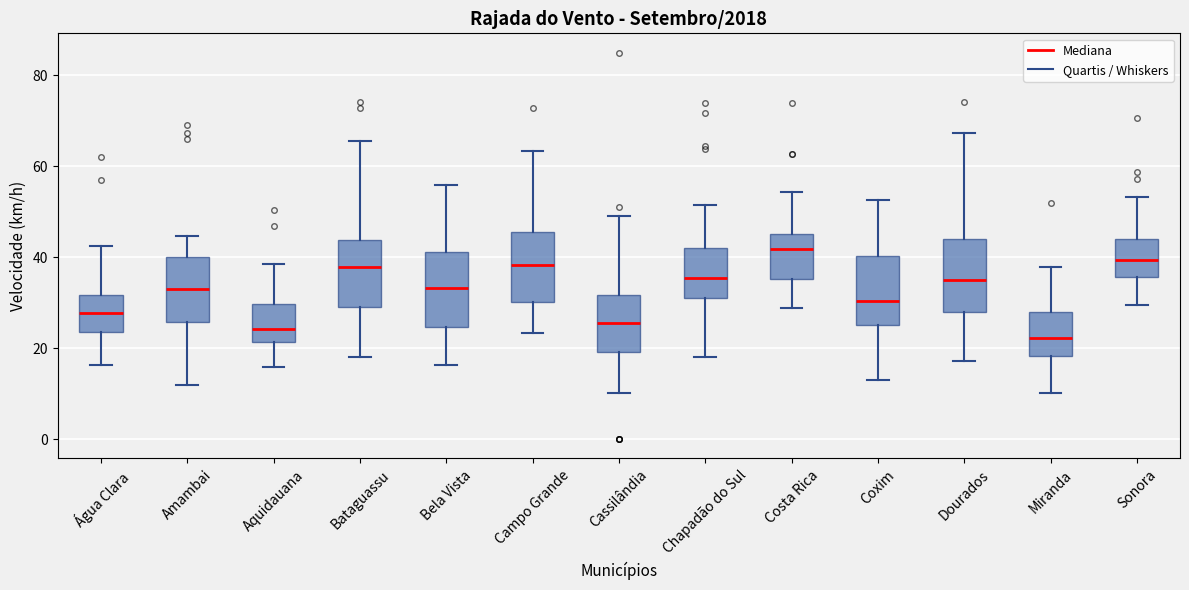

Reading left to right, transcribe this box plot: for each box, give where its median line is, the range the box spans, and where its two whiskers end, as read against the y-axis. The values are not printed on the chart, so give them approximately, as read against the axis.

Água Clara: median 28, box 24 to 32, whiskers 16 to 42
Amambai: median 32, box 26 to 40, whiskers 12 to 44
Aquidauana: median 24, box 22 to 30, whiskers 16 to 38
Bataguassu: median 38, box 28 to 44, whiskers 18 to 66
Bela Vista: median 34, box 24 to 42, whiskers 16 to 56
Campo Grande: median 38, box 30 to 46, whiskers 24 to 64
Cassilândia: median 26, box 20 to 32, whiskers 10 to 48
Chapadão do Sul: median 36, box 30 to 42, whiskers 18 to 52
Costa Rica: median 42, box 36 to 46, whiskers 28 to 54
Coxim: median 30, box 26 to 40, whiskers 12 to 52
Dourados: median 34, box 28 to 44, whiskers 18 to 68
Miranda: median 22, box 18 to 28, whiskers 10 to 38
Sonora: median 40, box 36 to 44, whiskers 30 to 54